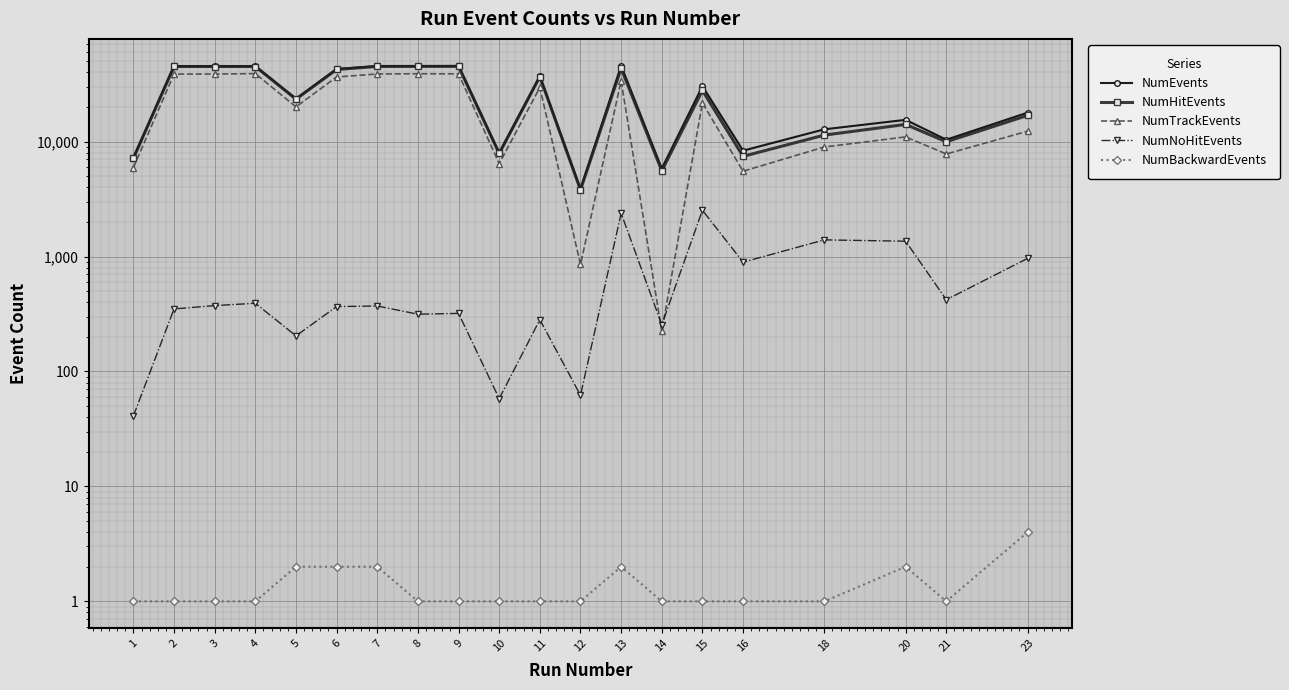

Rank the categories by NumEvents value from highest to lowest.

13, 9, 7, 8, 4, 3, 2, 6, 11, 15, 5, 23, 20, 18, 21, 16, 10, 1, 14, 12